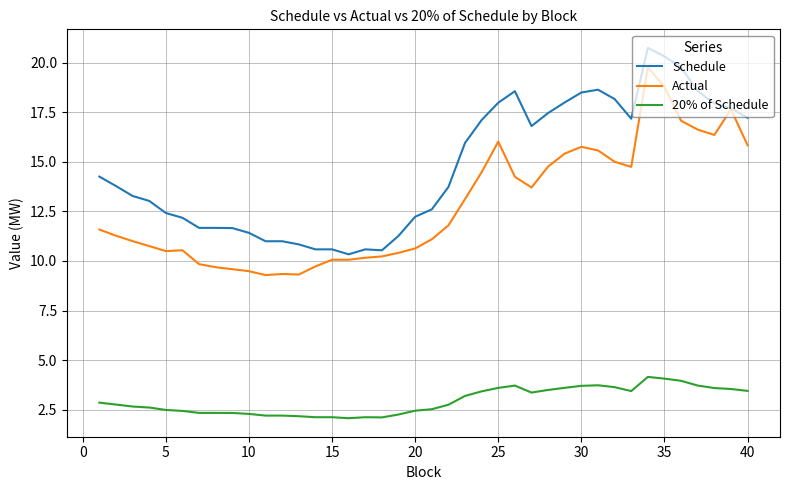

What is the maximum value for 20% of Schedule?

4.2